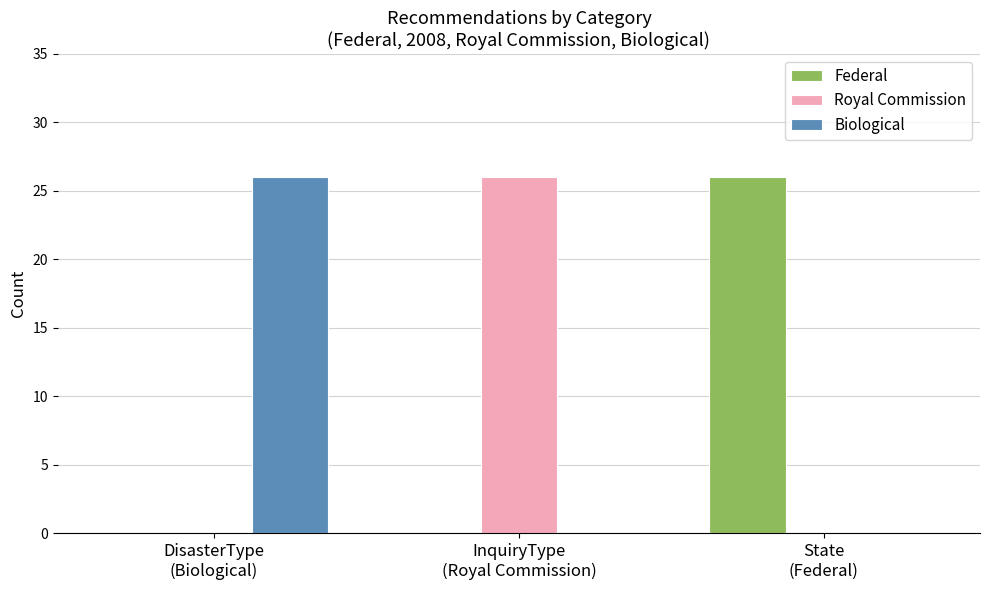

What is the highest value of the Federal series?

26